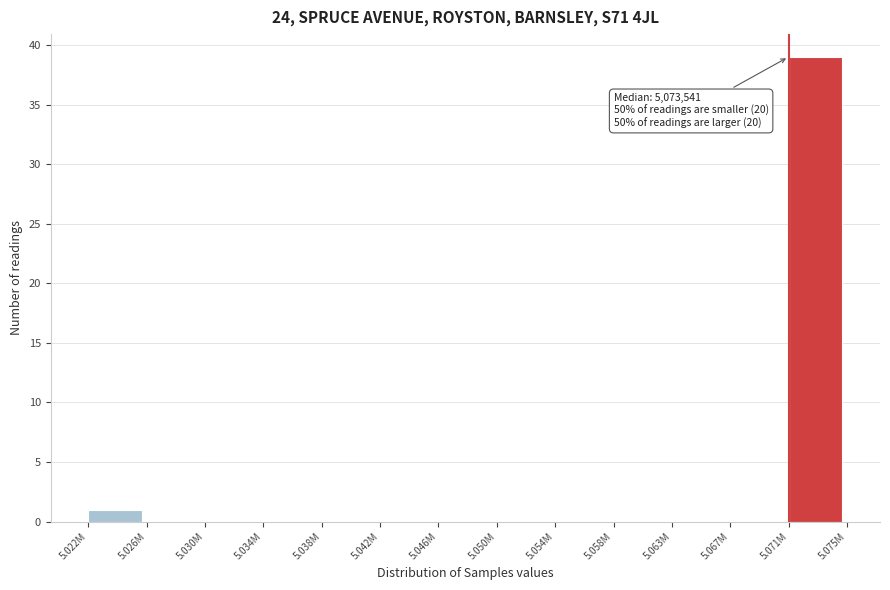

Reading left to right, what are all the values shown in this chart?

5.022M=1	5.026M=0	5.030M=0	5.034M=0	5.038M=0	5.042M=0	5.046M=0	5.050M=0	5.054M=0	5.058M=0	5.063M=0	5.067M=0	5.071M=39